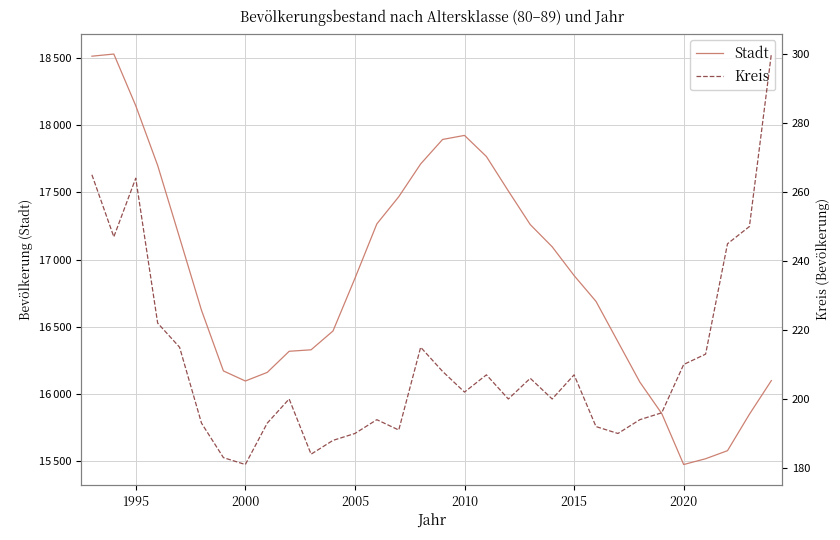

Is the value of Kreis at 11 greater than the value of Stadt at 2010?

No